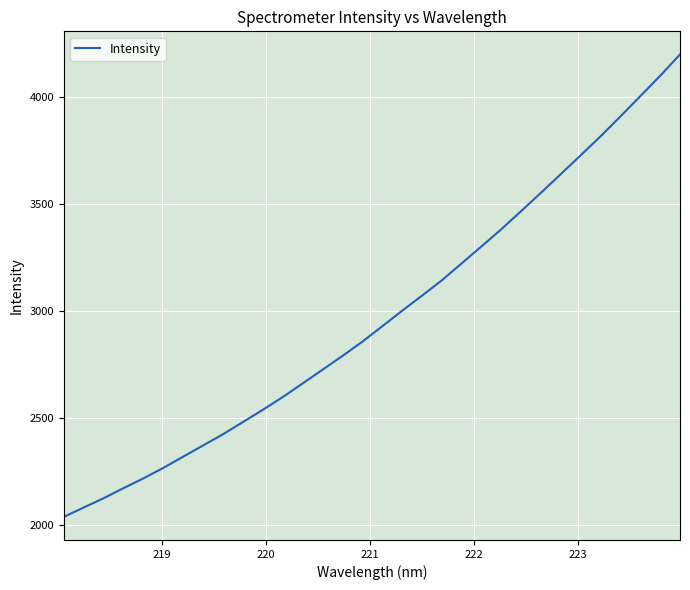

What is the sum of all values?

95143.4